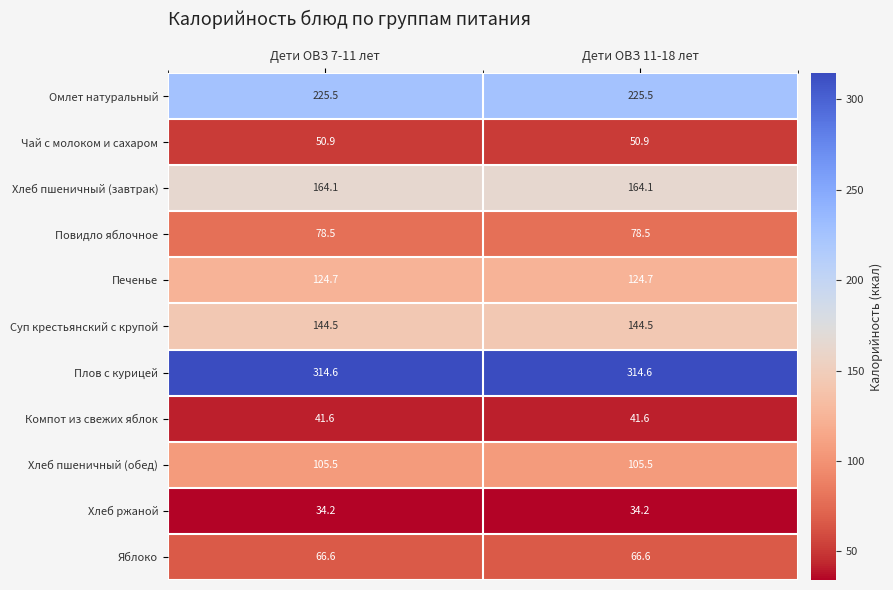

Reading left to right, list all the values displayed in this chart.

Омлет натуральный: 225.5	225.5
Чай с молоком и сахаром: 50.9	50.9
Хлеб пшеничный (завтрак): 164.1	164.1
Повидло яблочное: 78.5	78.5
Печенье: 124.7	124.7
Суп крестьянский с крупой: 144.5	144.5
Плов с курицей: 314.6	314.6
Компот из свежих яблок: 41.6	41.6
Хлеб пшеничный (обед): 105.5	105.5
Хлеб ржаной: 34.2	34.2
Яблоко: 66.6	66.6